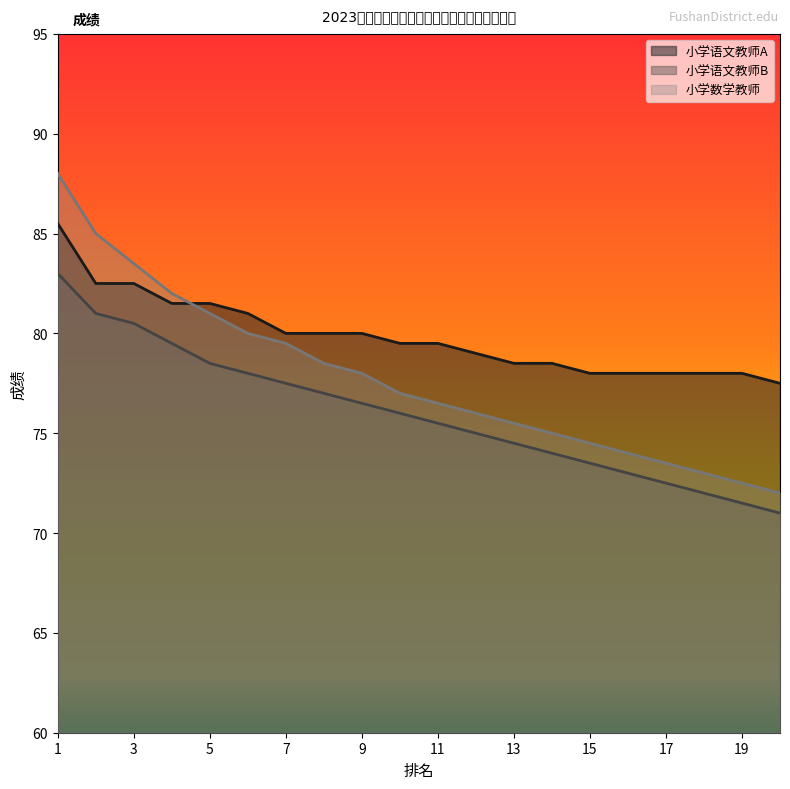

How many data points does each series have?

20